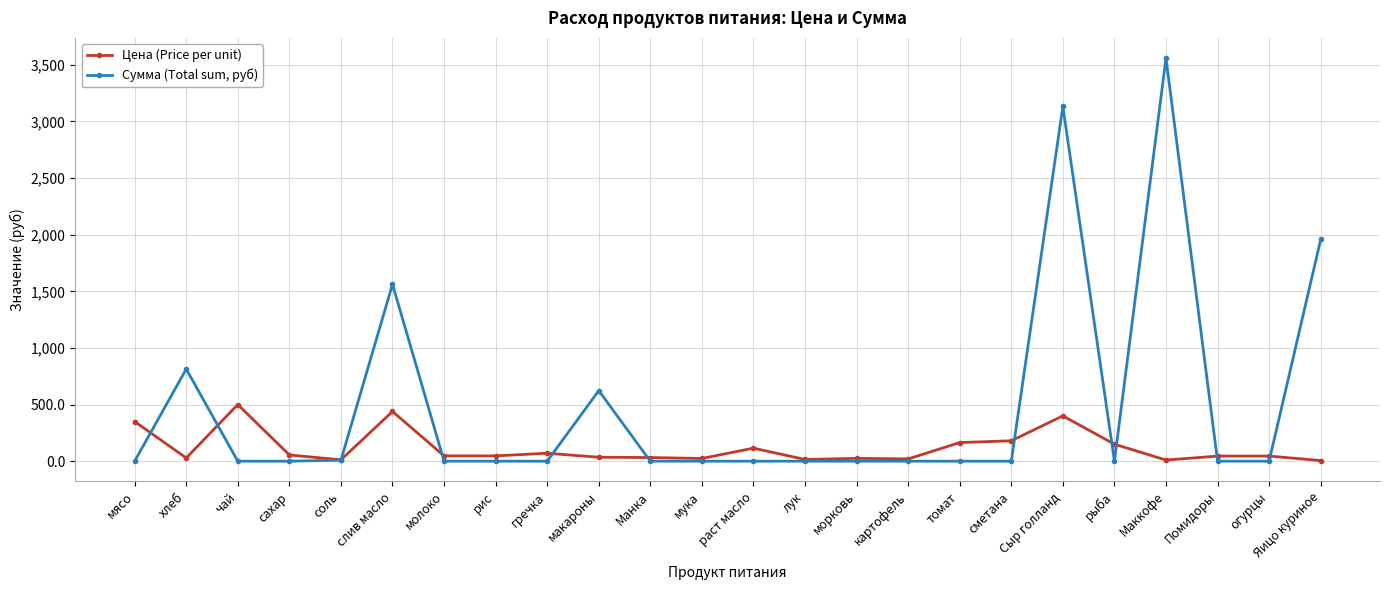

The Сумма (Total sum, руб) series shows 1496.1 at Манка. True or false?

False